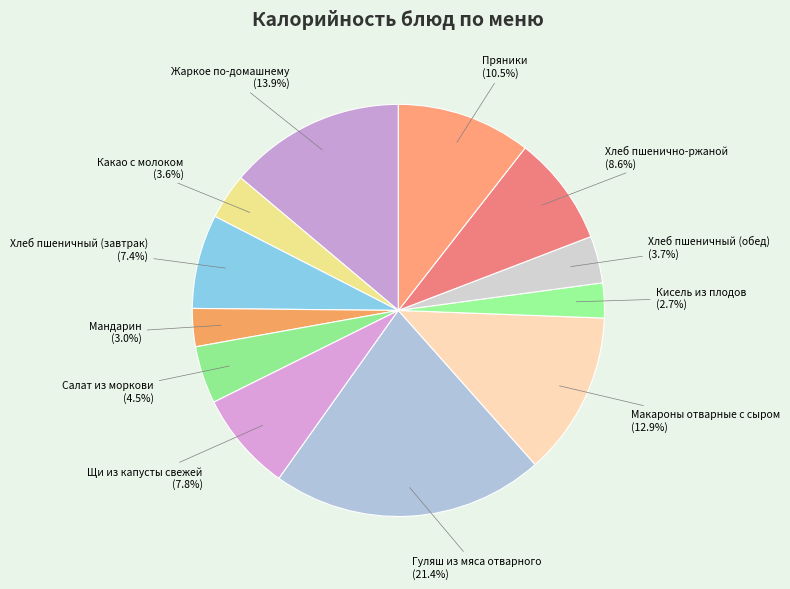

How many segments does this pie chart have?

12